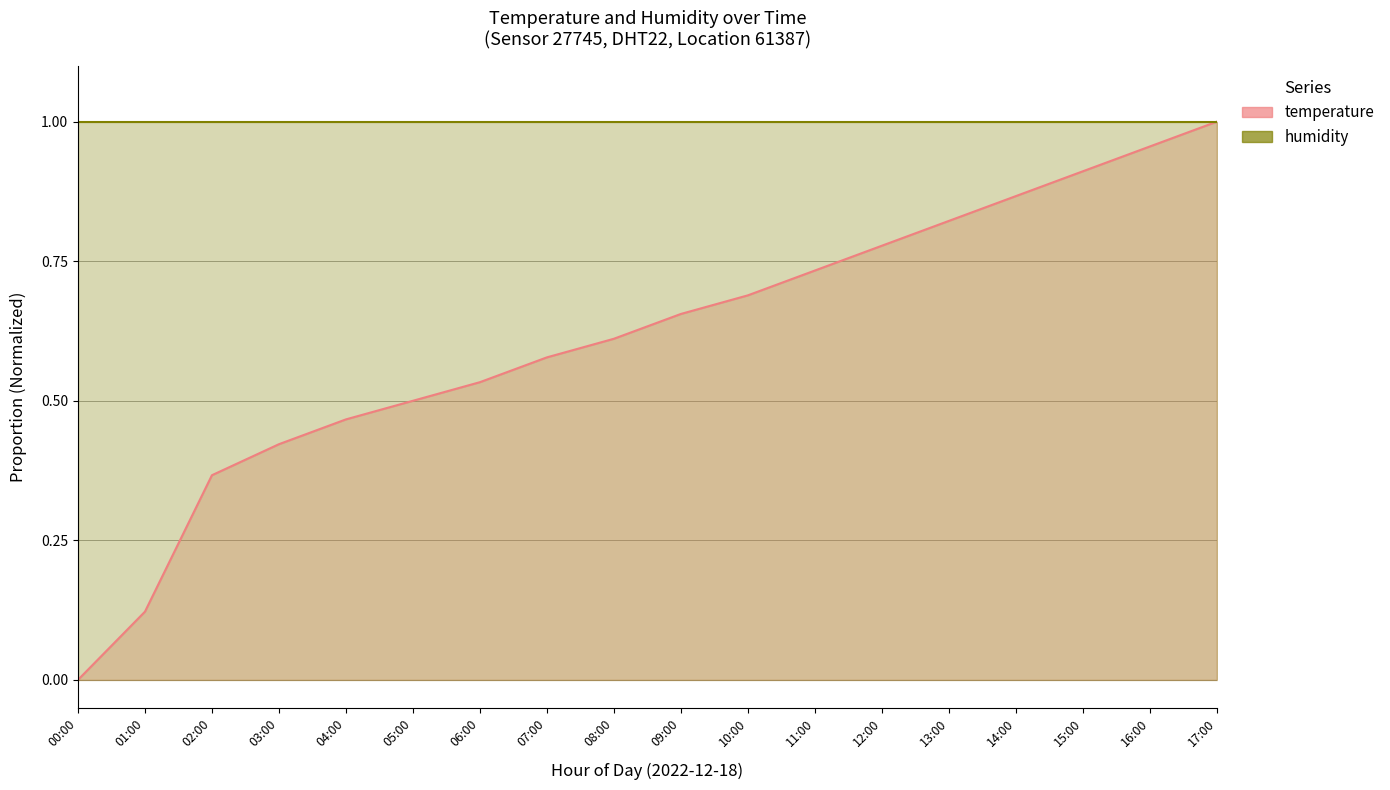

The value at 09:00 is 0.3. True or false?

False